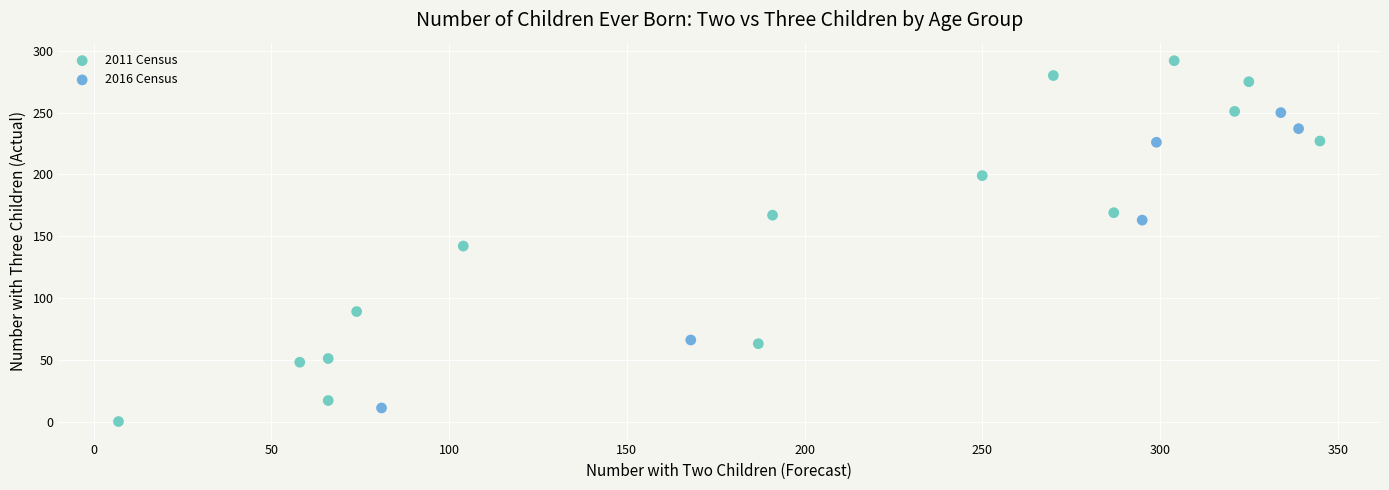

Which series has the widest spread of Y values?

2011 Census